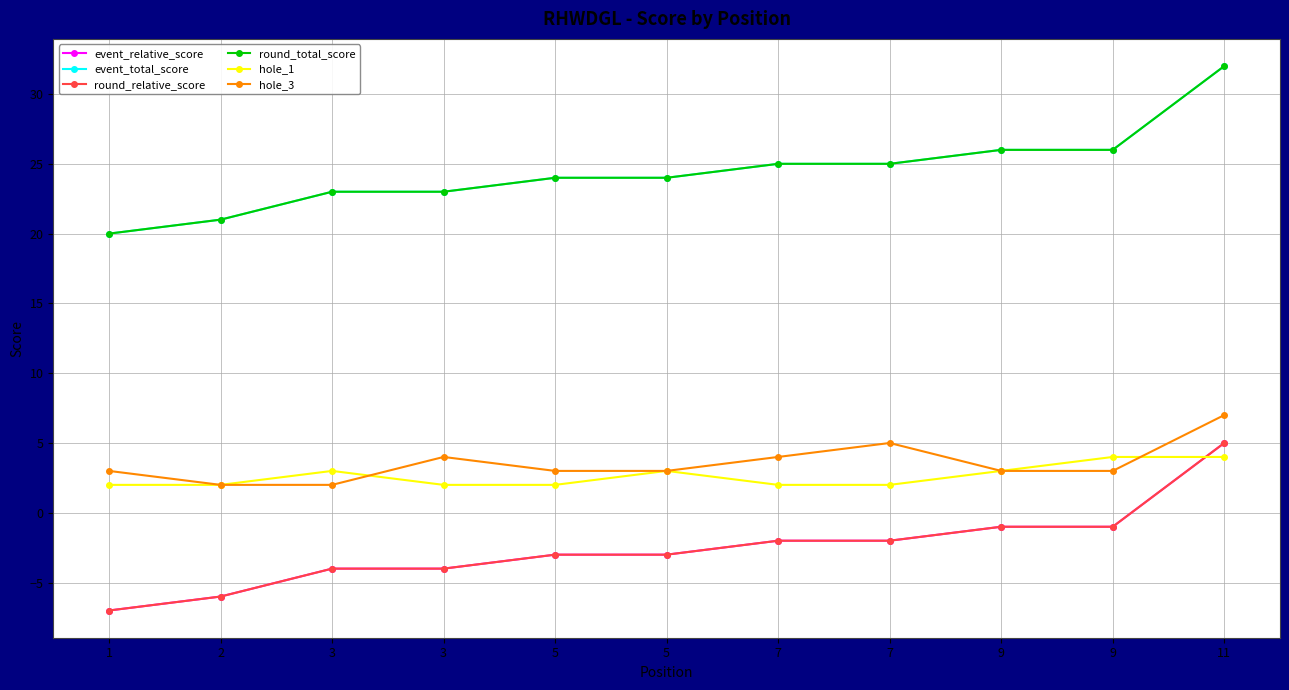

Which series changed the most between 3 and 9?

event_relative_score